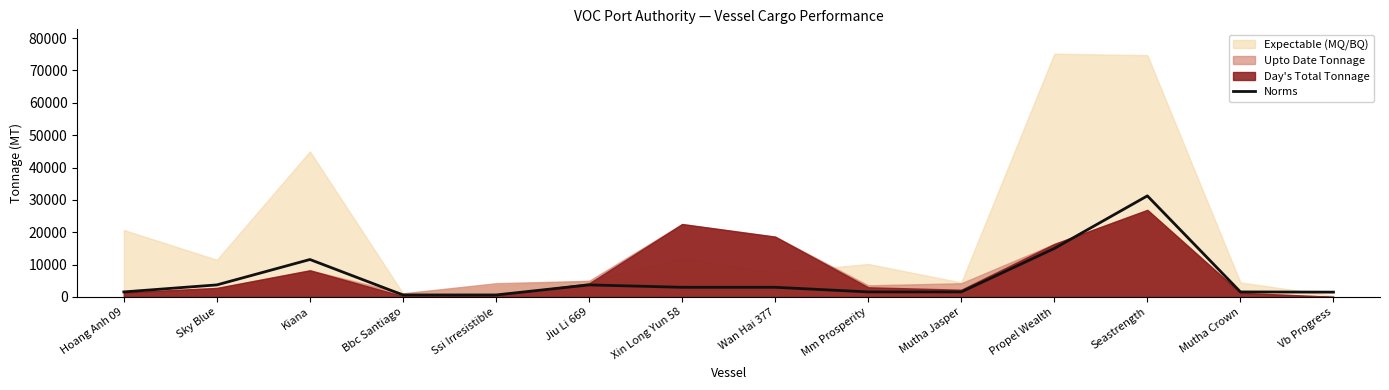

What is the value of the 3rd point from the left?

11589